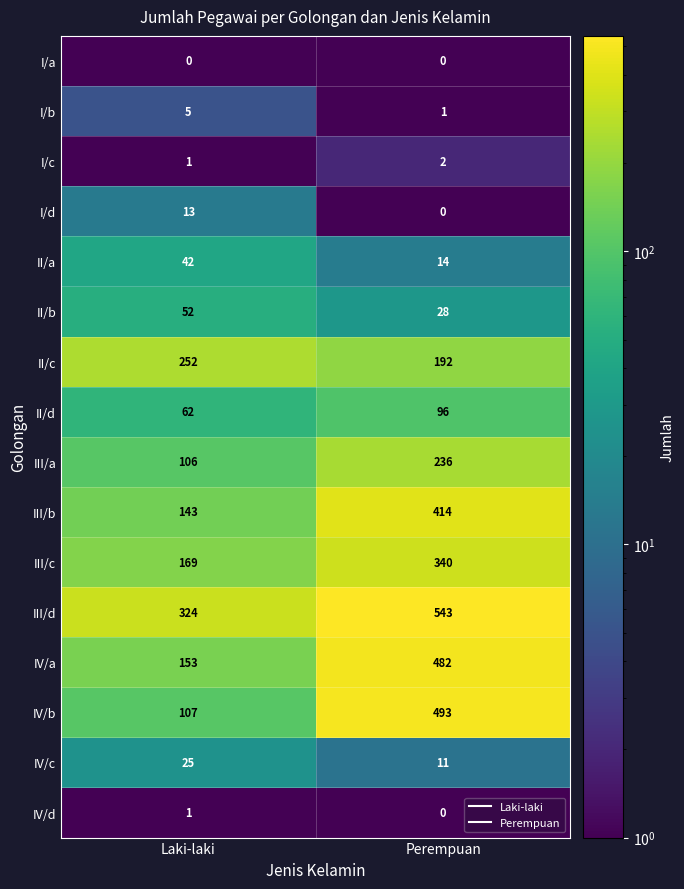

List the series in order of their peak value, lowest first.

I/a, IV/d, I/c, I/b, I/d, IV/c, II/a, II/b, II/d, III/a, II/c, III/c, III/b, IV/a, IV/b, III/d